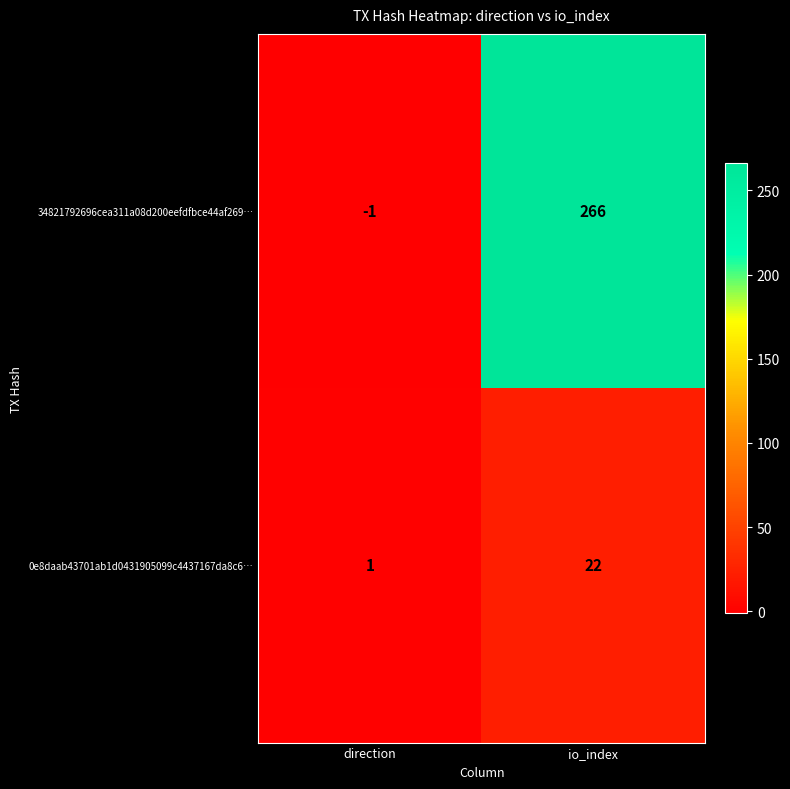

List the labels in order of 34821792696cea311a08d200eefdfbce44af269… value, smallest first.

direction, io_index